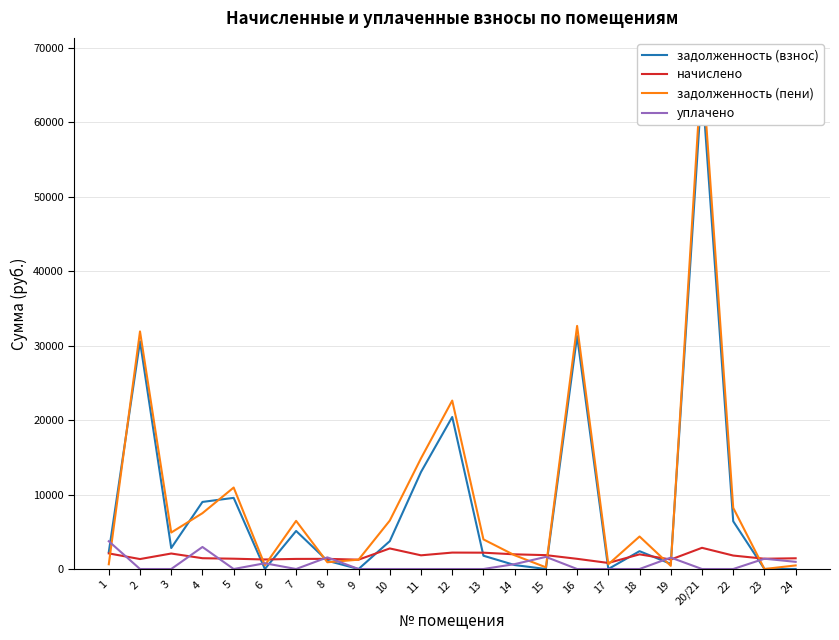

List the labels in order of задолженность (взнос) value, smallest first.

6, 9, 15, 17, 23, 24, 14, 19, 8, 13, 1, 18, 3, 10, 7, 22, 4, 5, 11, 12, 2, 16, 20/21